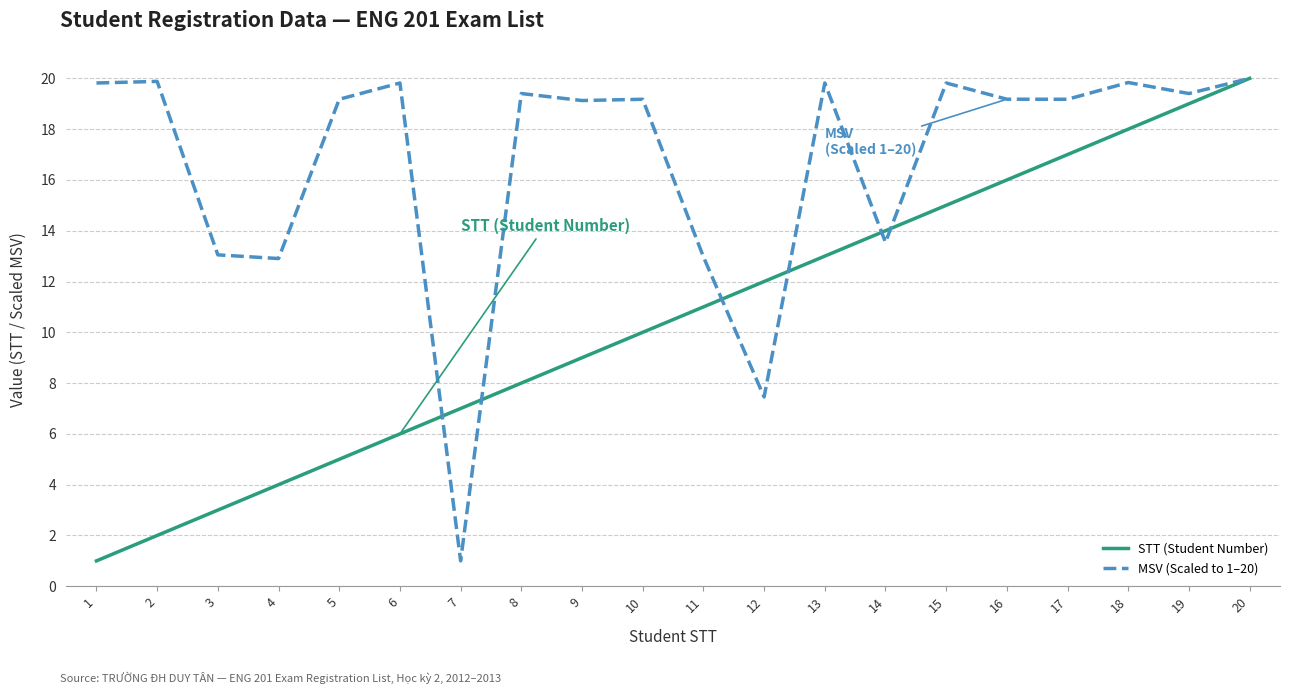

True or false: MSV (Scaled to 1–20) has more than 2 interior local peaks.

True